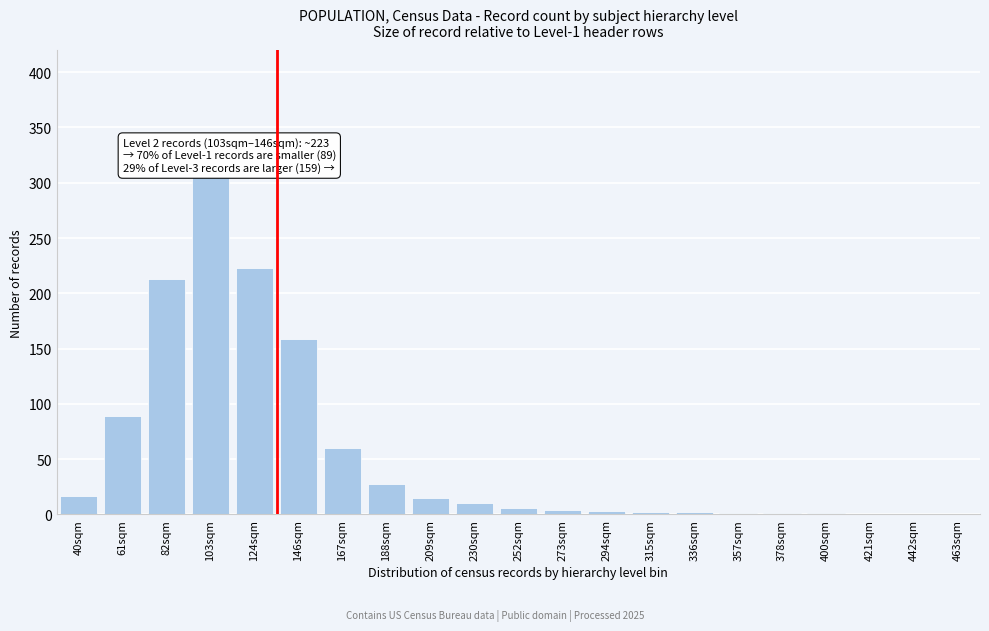

What is the sum of all values?

1139